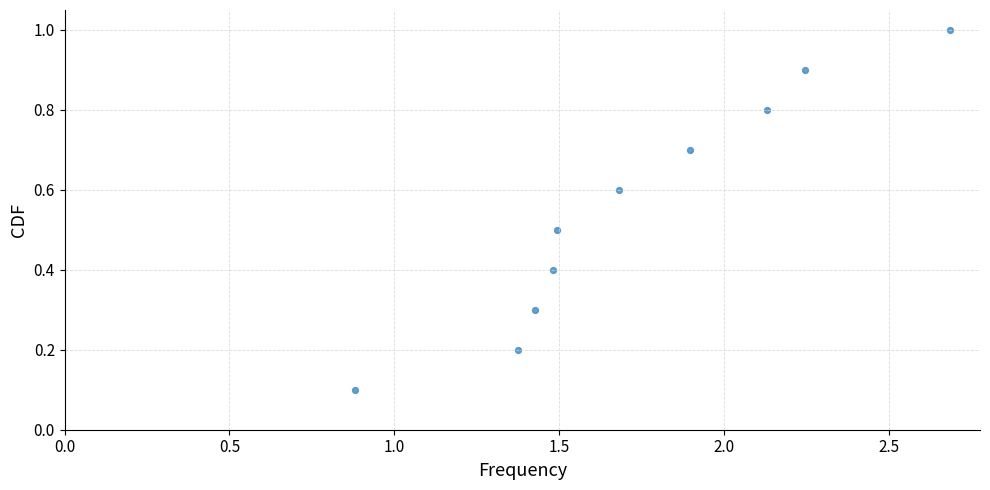

What is the range of Y values (max minus min)?

0.9